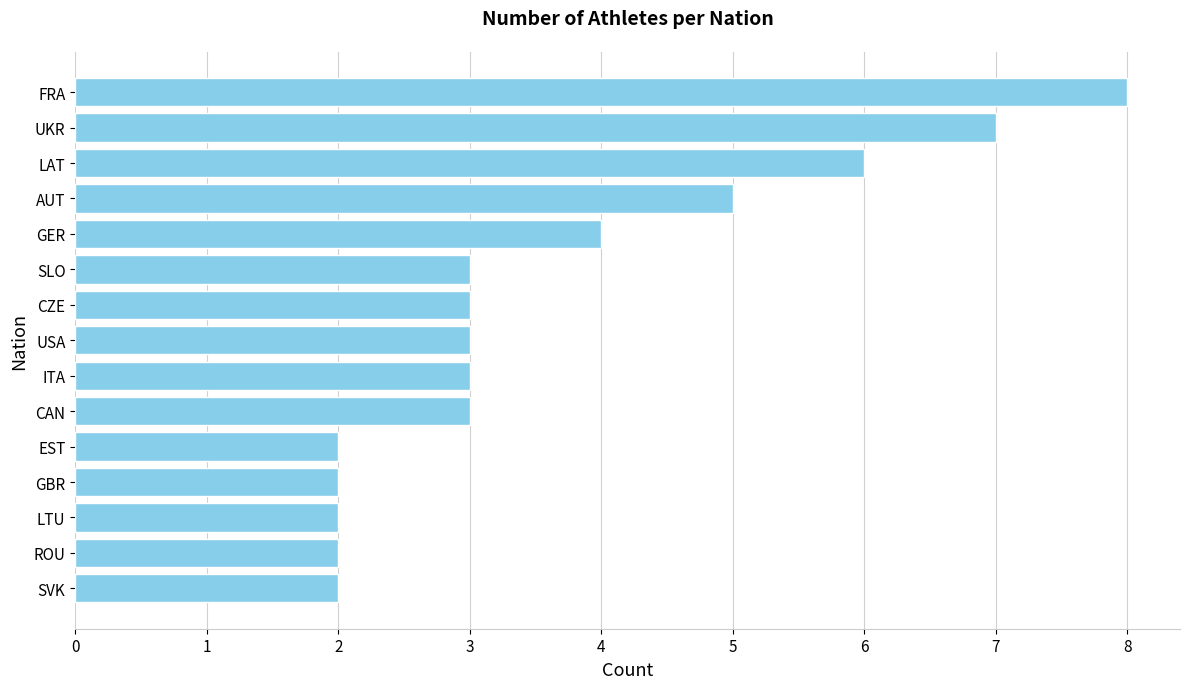

Reading top to bottom, transcribe all the data shown in this chart.

8	7	6	5	4	3	3	3	3	3	2	2	2	2	2